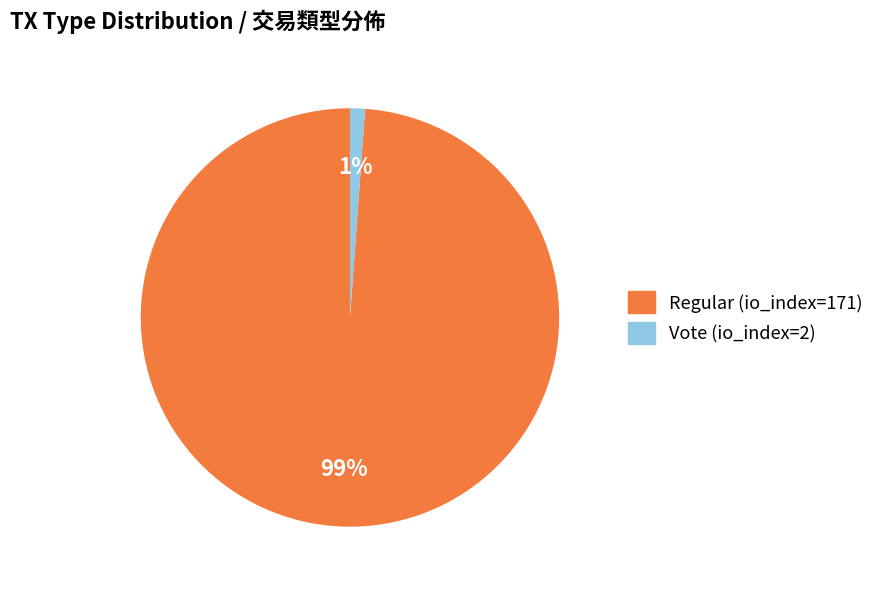

True or false: Vote (io_index=2) accounts for 7% of the total.

False